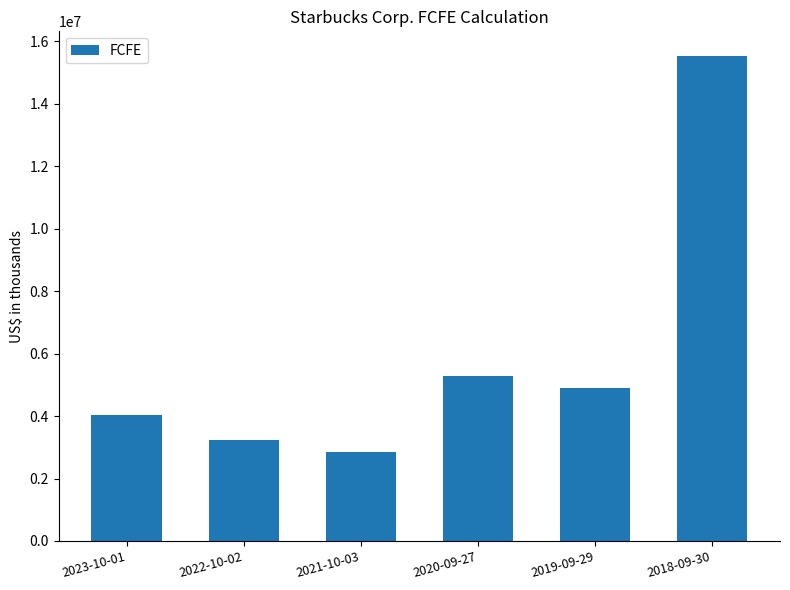

Does the chart contain any negative values?

No